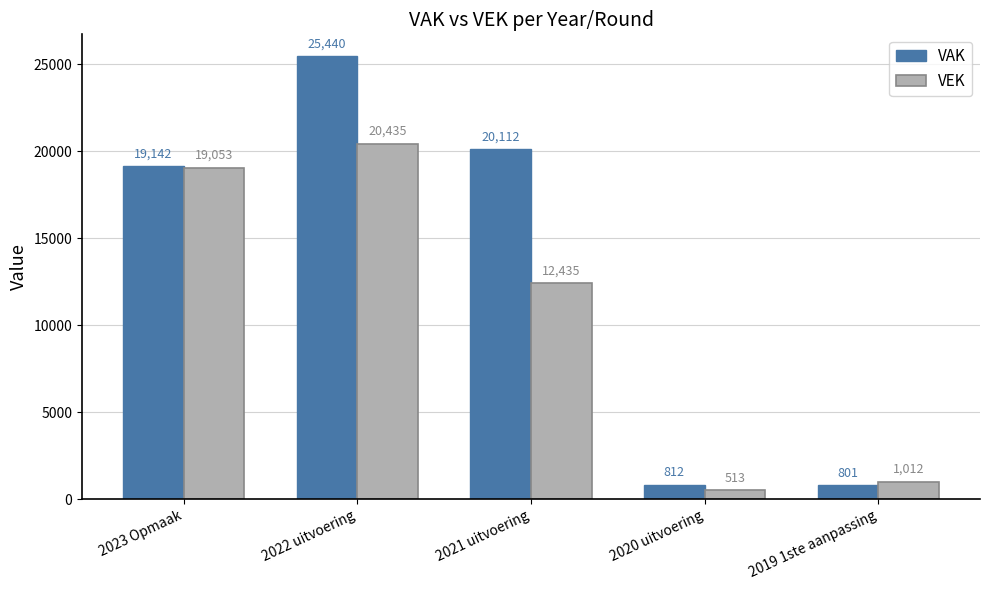

True or false: VEK has a value of 1012 at 2019 1ste aanpassing.

True